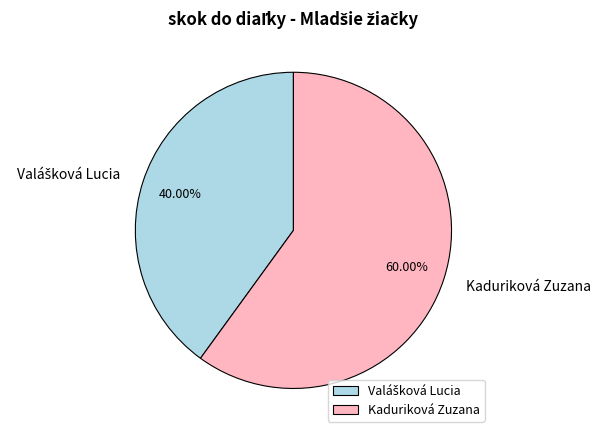

To the nearest percent, what is the average slice percentage?

50%